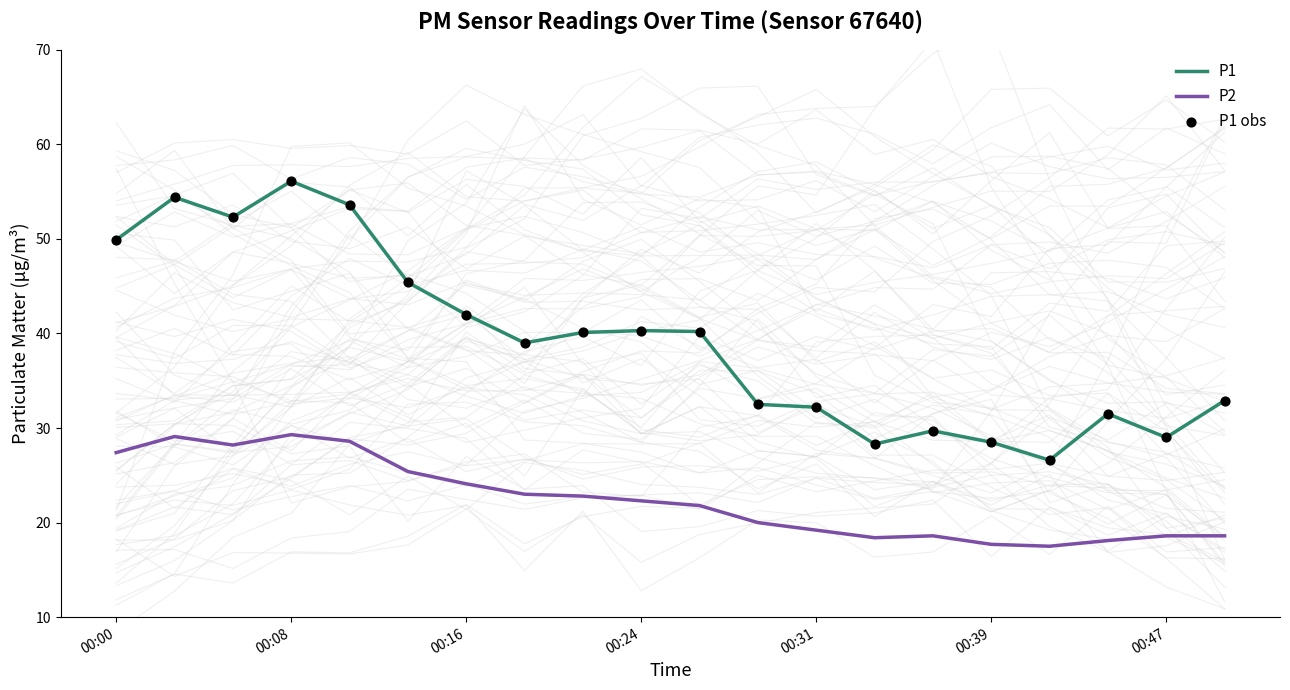

True or false: P1 and P2 intersect in this chart.

False